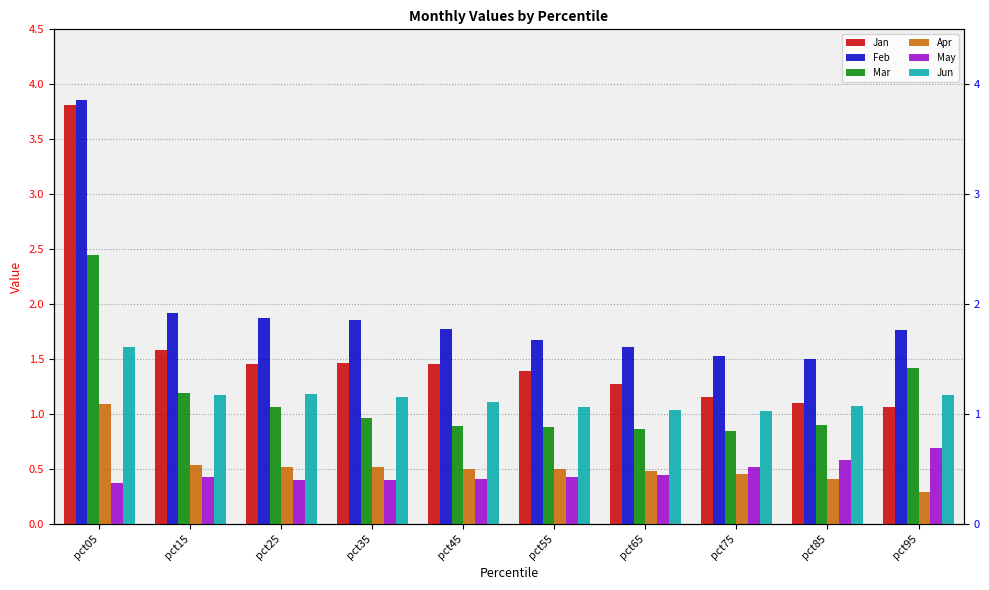

Rank the series by their maximum value, from highest to lowest.

Feb, Jan, Mar, Jun, Apr, May